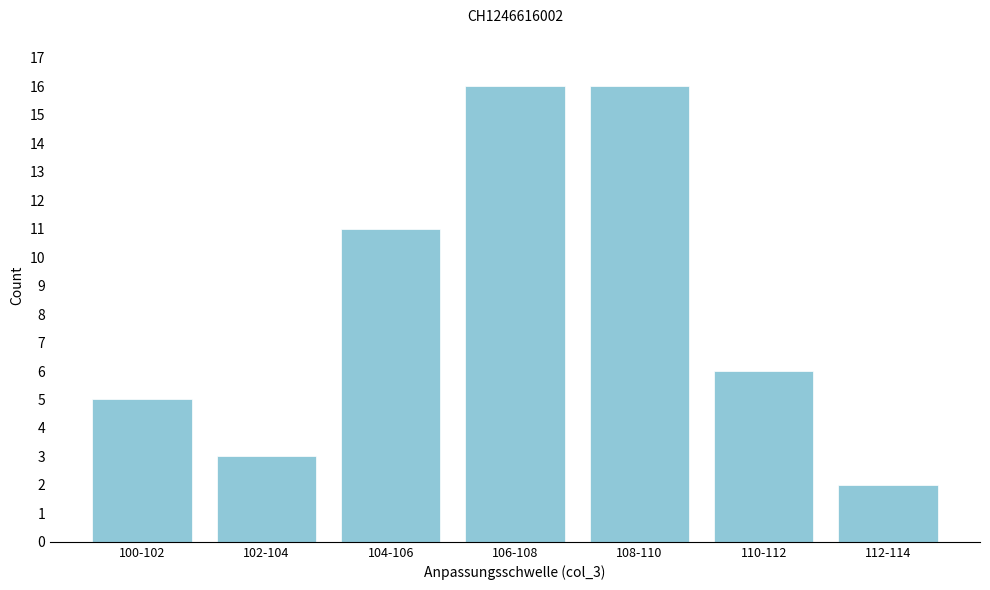

Reading left to right, extract all data points from this chart.

100-102=5	102-104=3	104-106=11	106-108=16	108-110=16	110-112=6	112-114=2